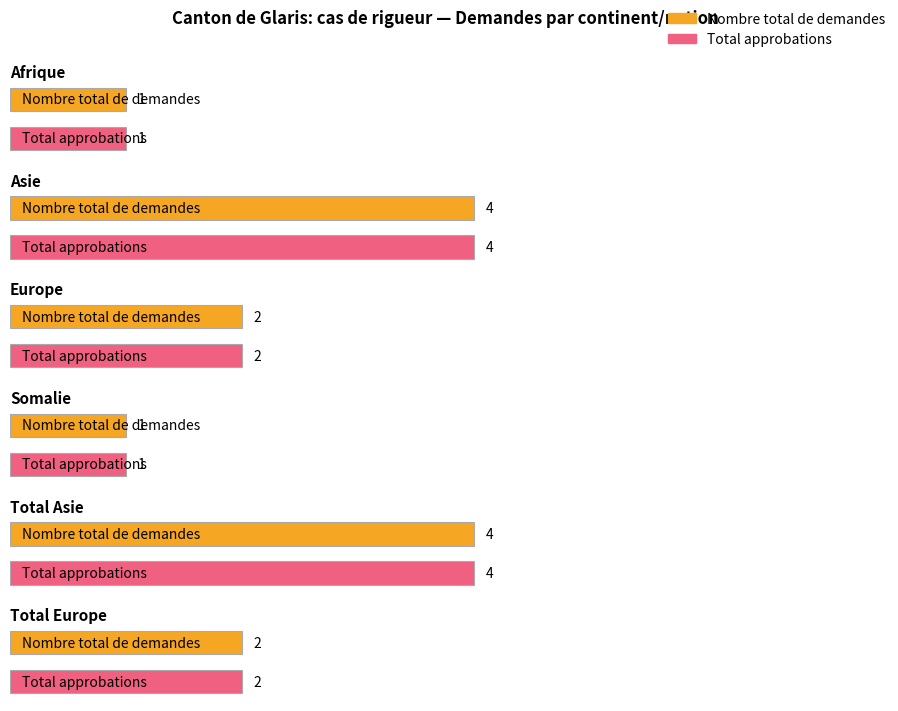

Is the value of Total approbations at Europe greater than the value of Nombre total de demandes at Europe?

No